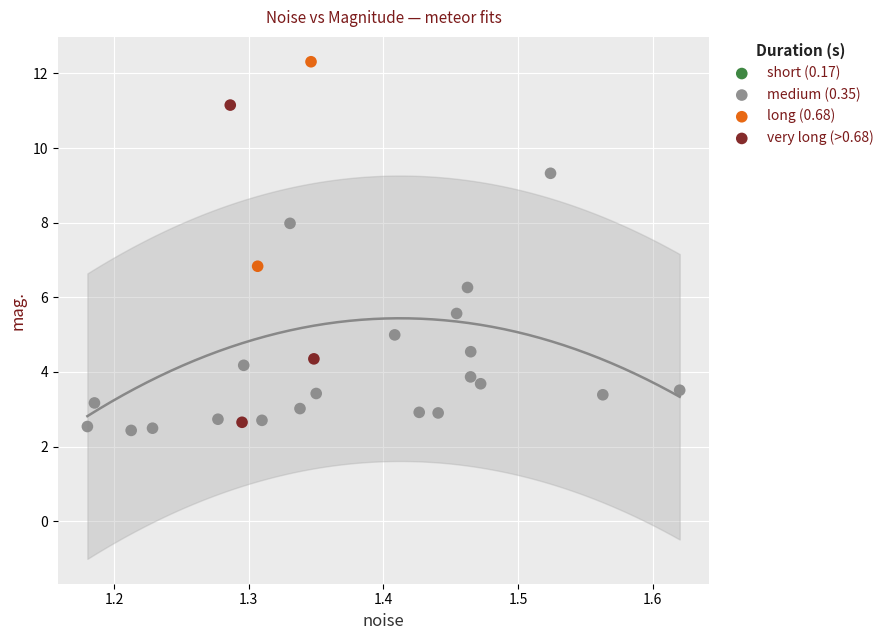

Which series contains the lowest Y value?

medium (0.35)